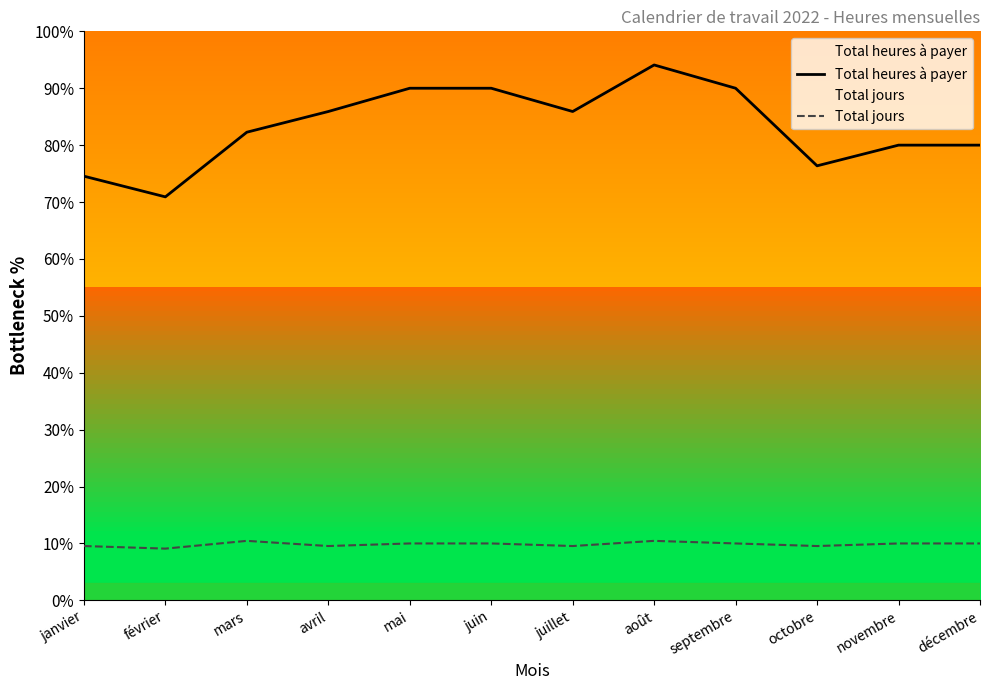

In Total jours, how many points are higher than both neighbors (excluding endpoints)?

2